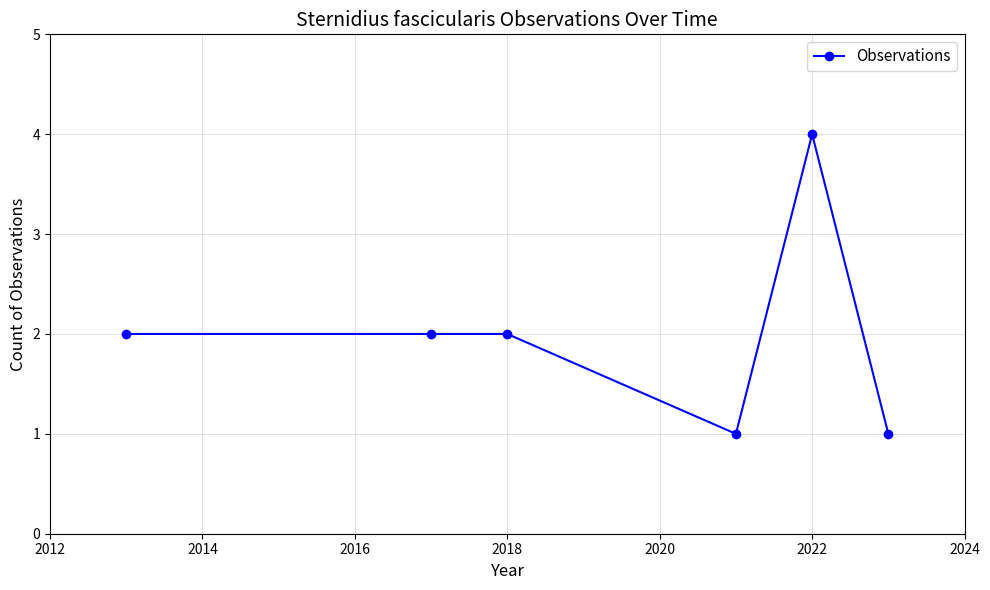

What is the value of the 5th point from the left?

4